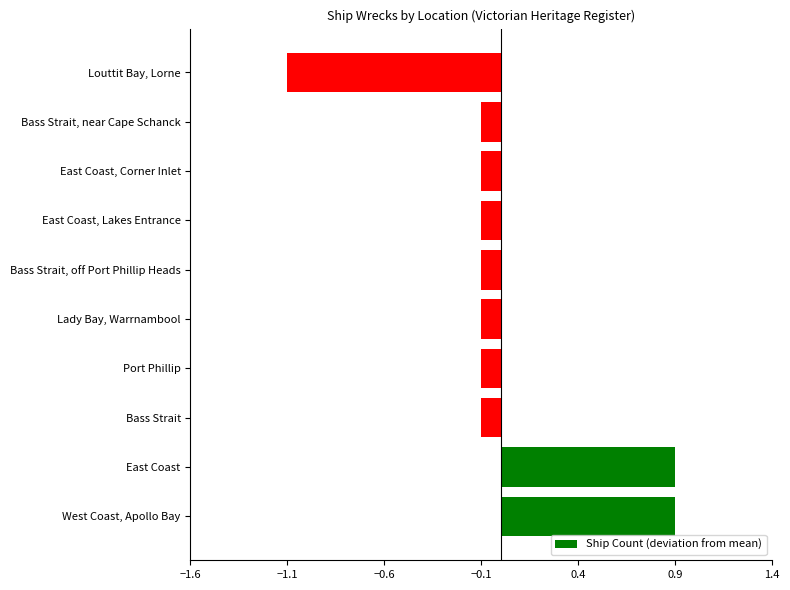

What is the greatest value displayed?

0.9